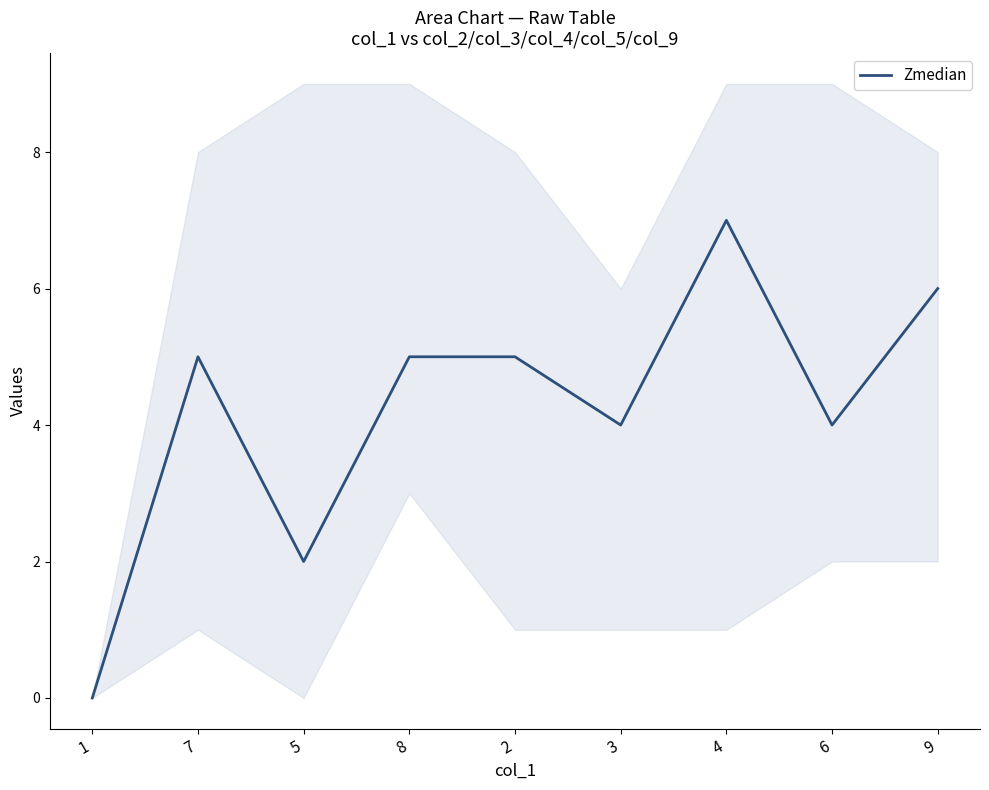

Reading left to right, list all the values displayed in this chart.

0	5	2	5	5	4	7	4	6